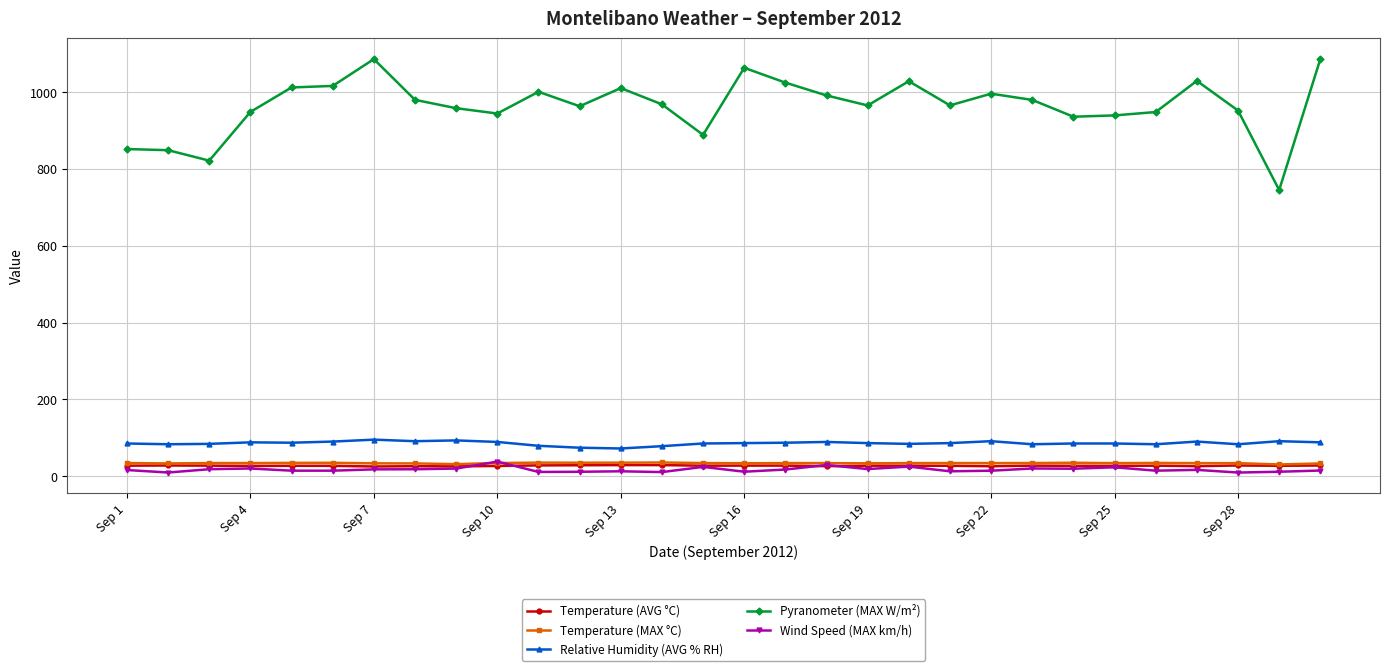

Which series has the largest range (max minus min)?

Pyranometer (MAX W/m²)